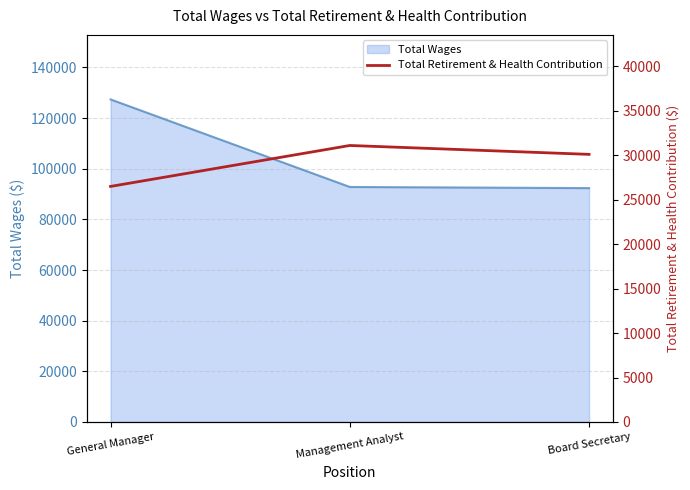

Read the Total Wages value at Management Analyst.

92813